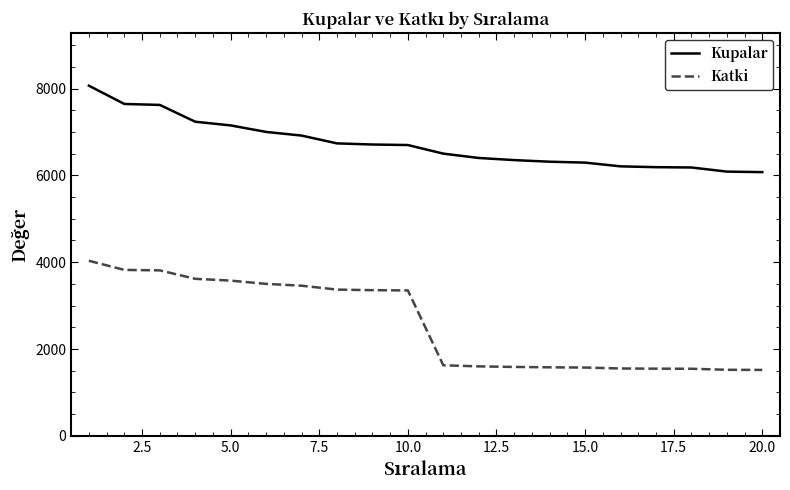

How many lines are shown in the chart?

2